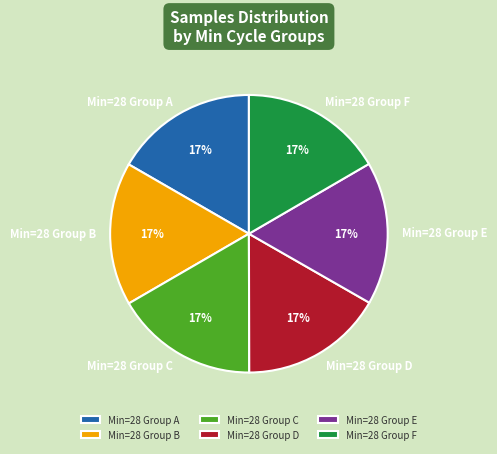

To the nearest percent, what is the average slice percentage?

17%